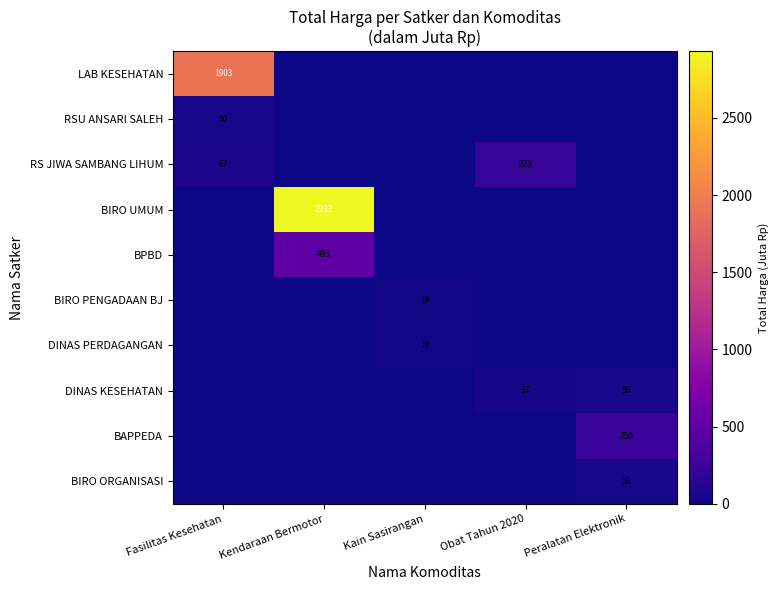

Is the value of BIRO PENGADAAN BJ at Kain Sasirangan greater than the value of RS JIWA SAMBANG LIHUM at Obat Tahun 2020?

No